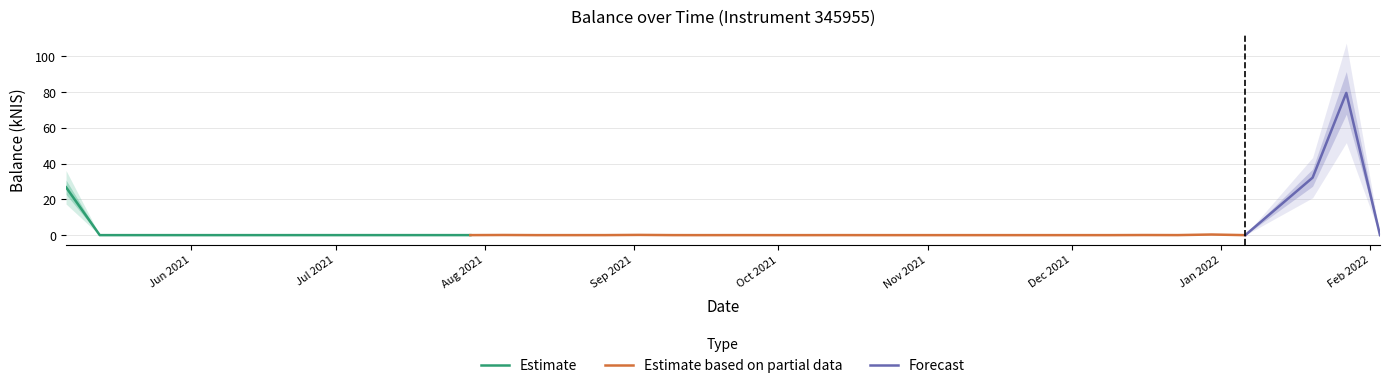

Which category has the highest value across all series?

2022-01-27